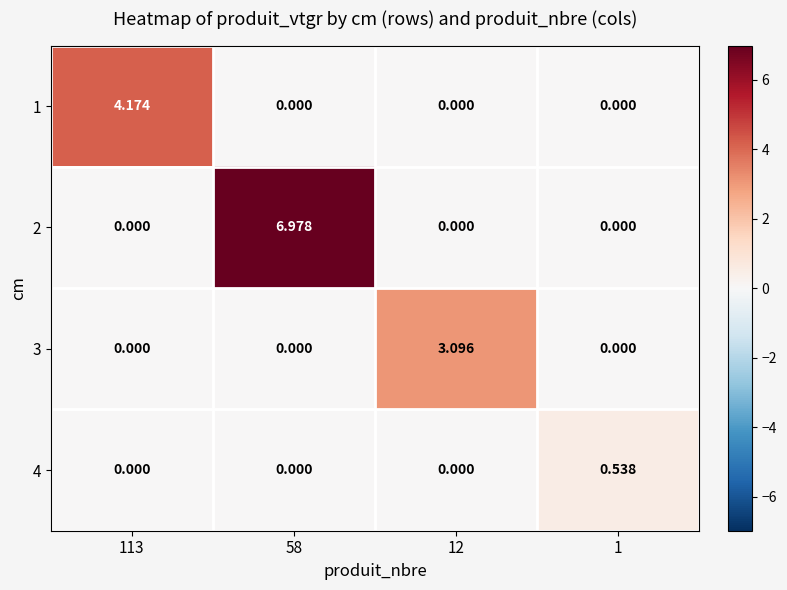

How many positive values does the 4 series have?

1